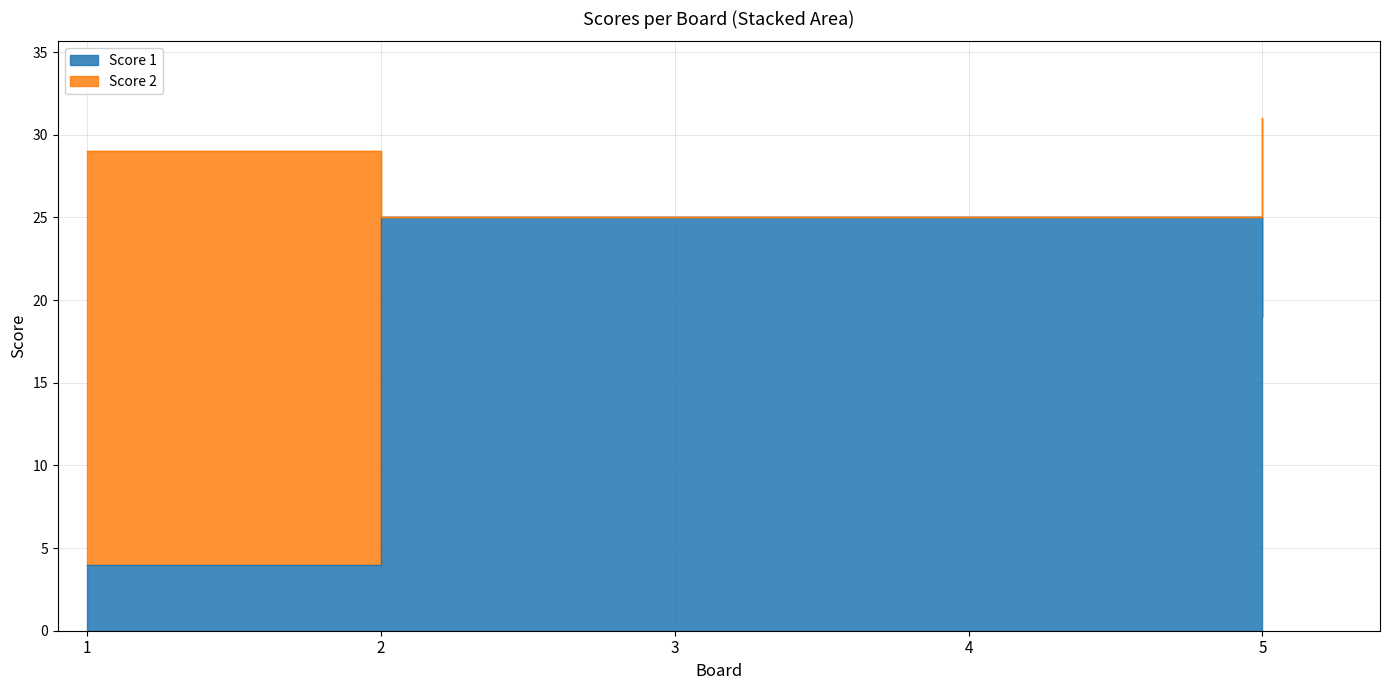

What is the ratio of the value at 4 to the value at 5?

1.3